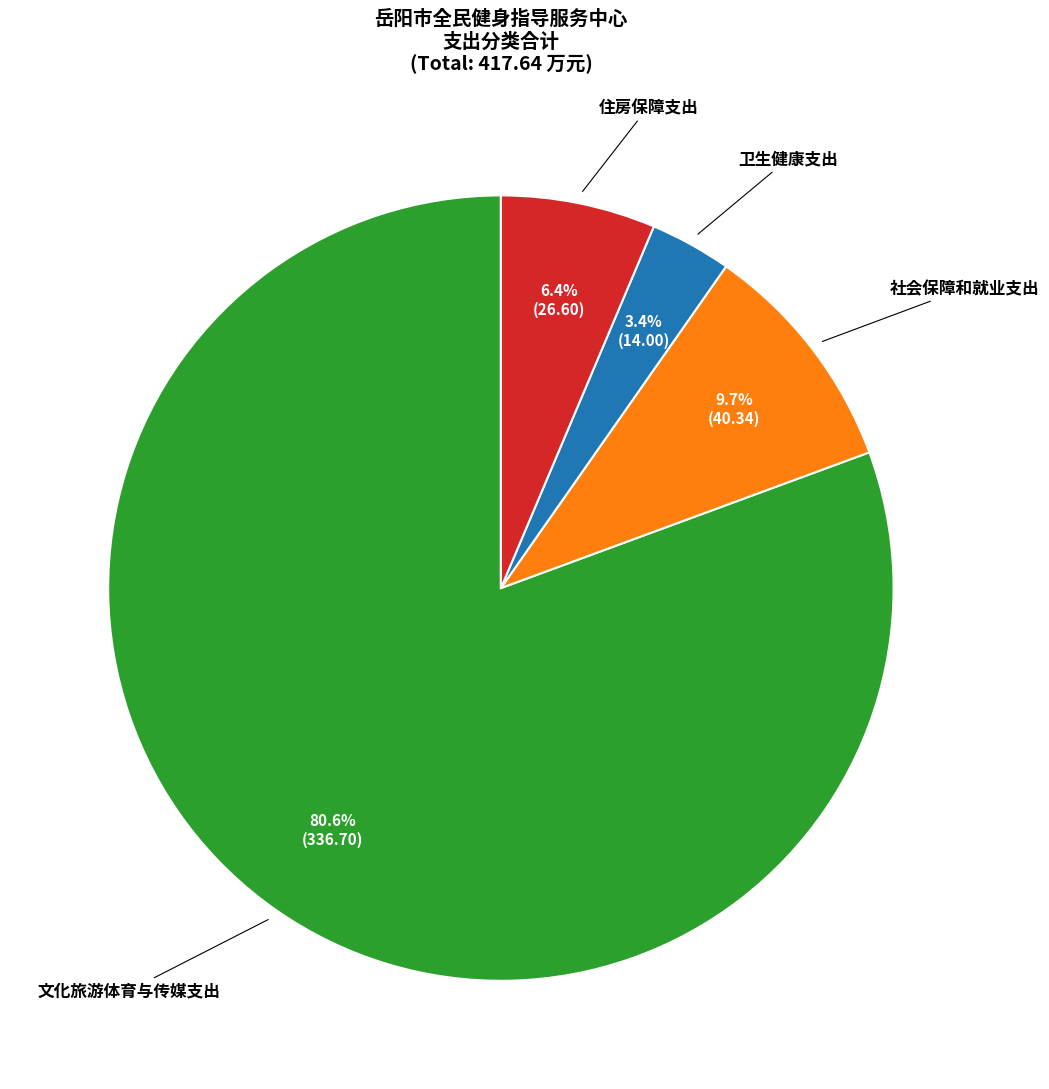

To the nearest percent, what percentage of the pie is 社会保障和就业支出?

10%